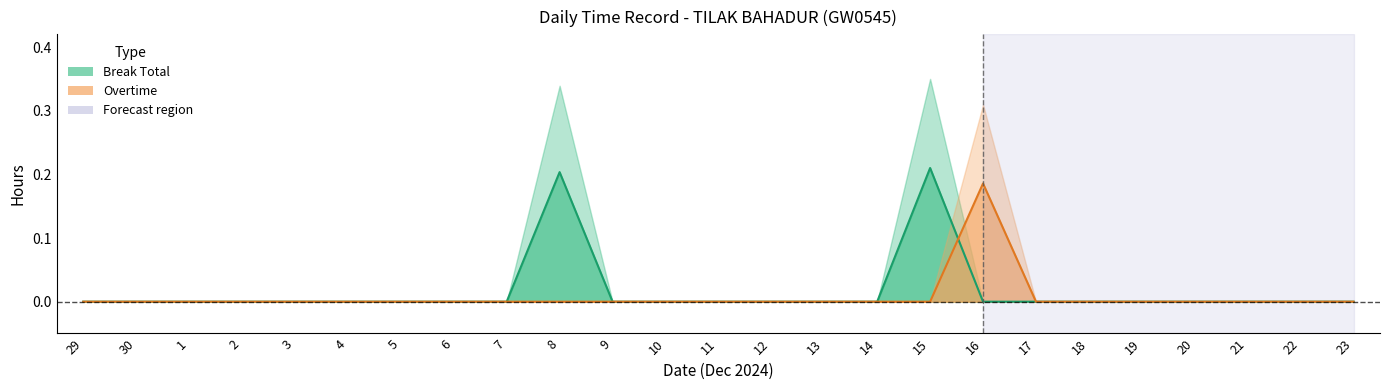

List the series in order of their overall mean, lowest first.

Overtime line, Break Total line